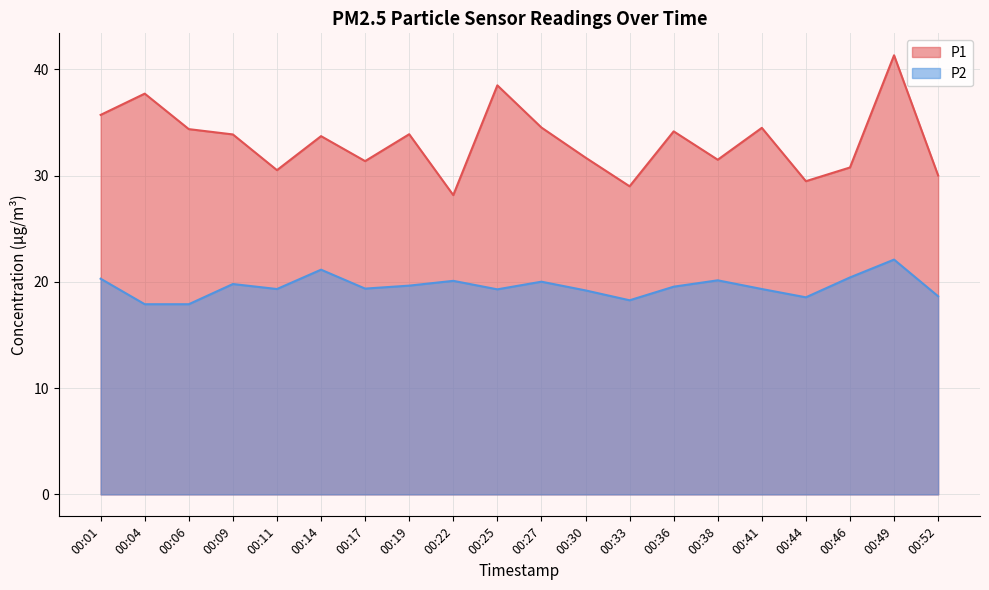

Is it true that P1 equals 34.5 at 00:41?

True